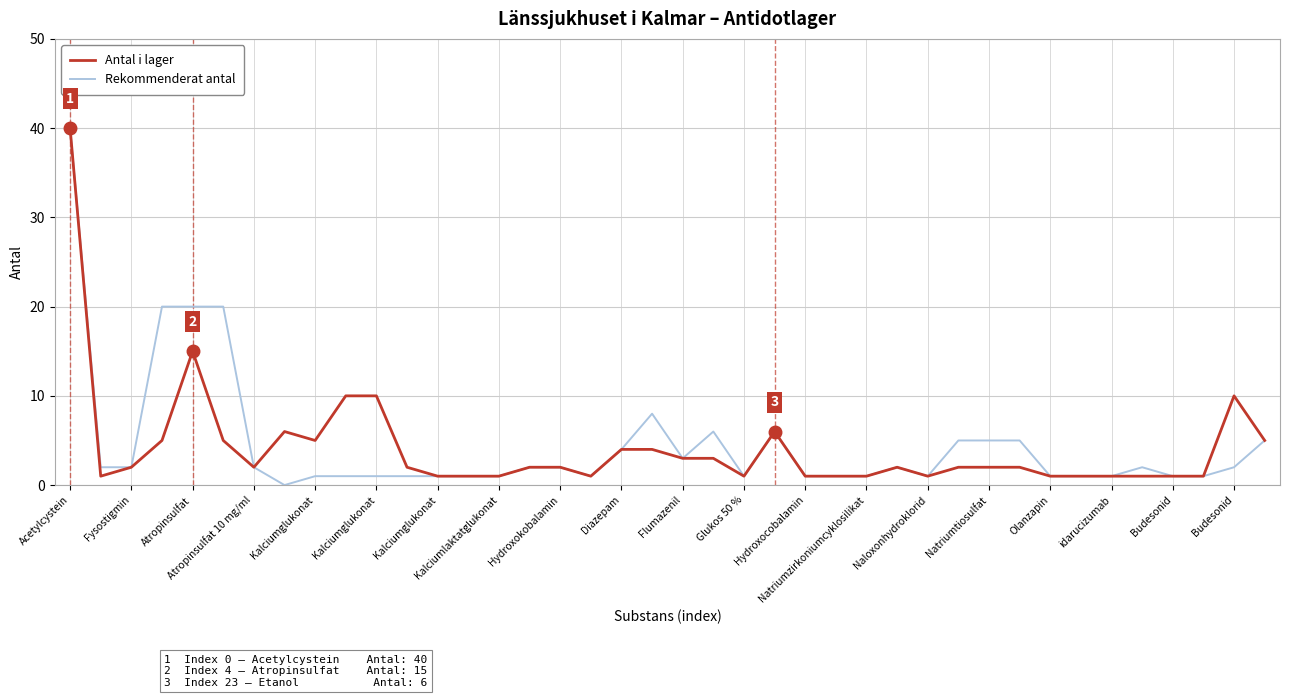

What is the maximum value shown in the chart?

40